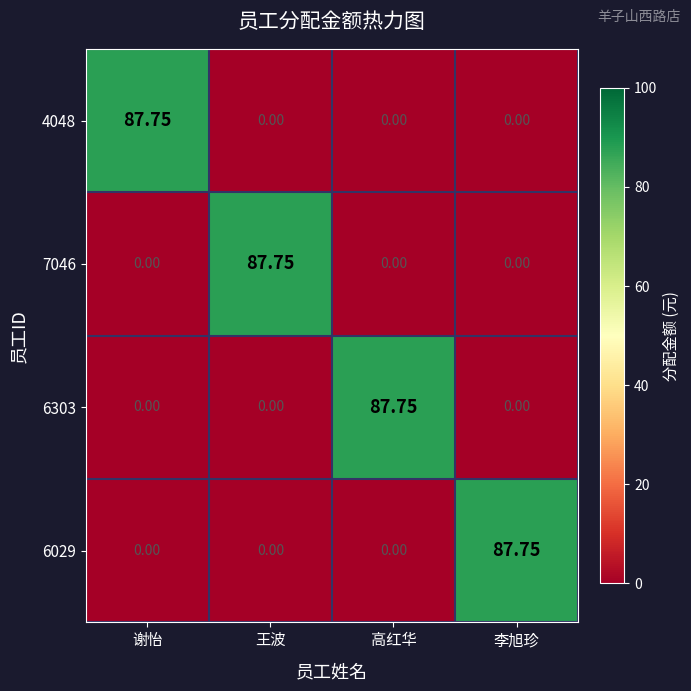

Is the value of 6029 at 王波 greater than the value of 4048 at 谢怡?

No